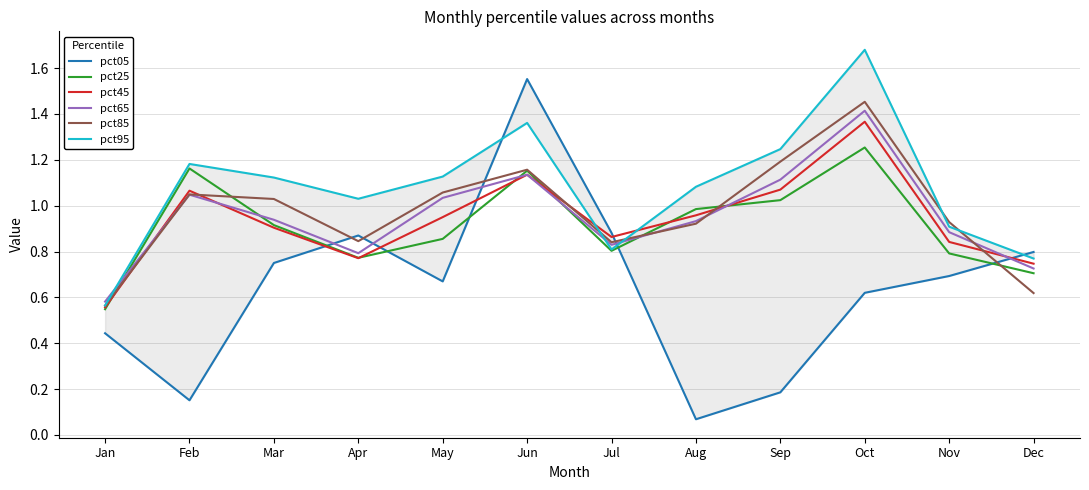

At how many categories does at least one series exceed 1?

8